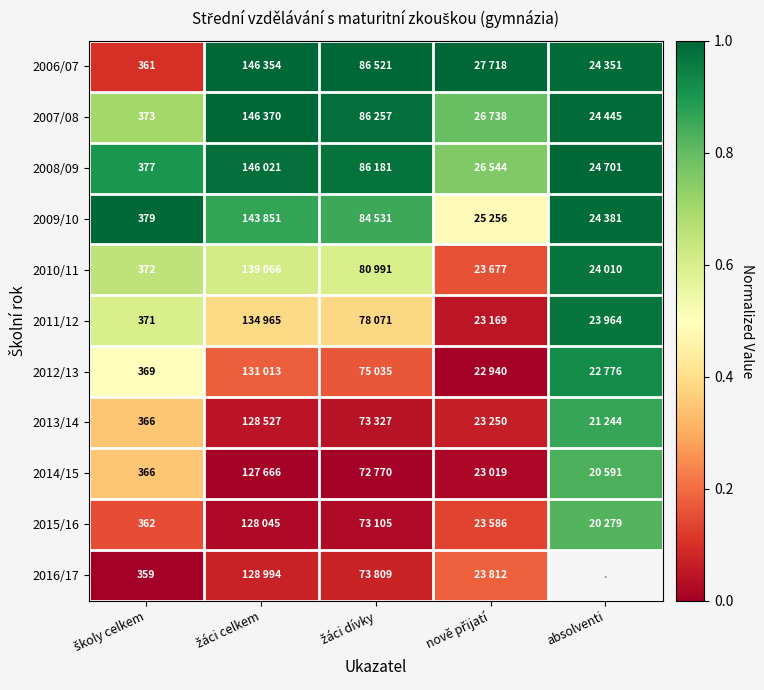

The value of 2016/17 at žáci dívky is 0.1. True or false?

True